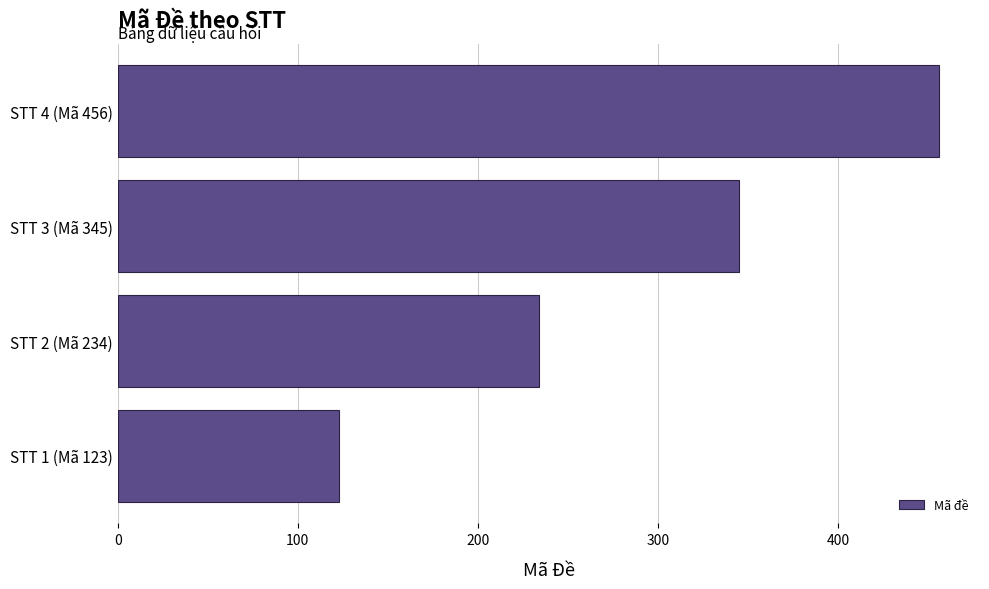

How many bars are there in total?

4